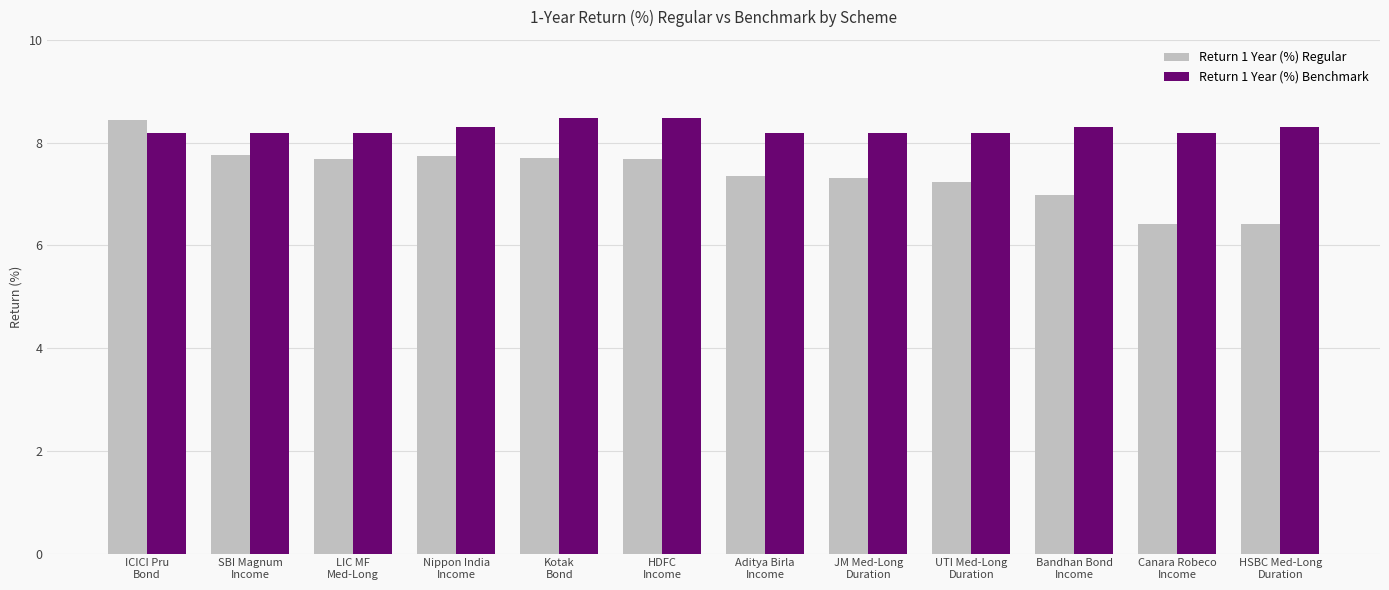

What is the highest value of the Return 1 Year (%) Benchmark series?

8.5